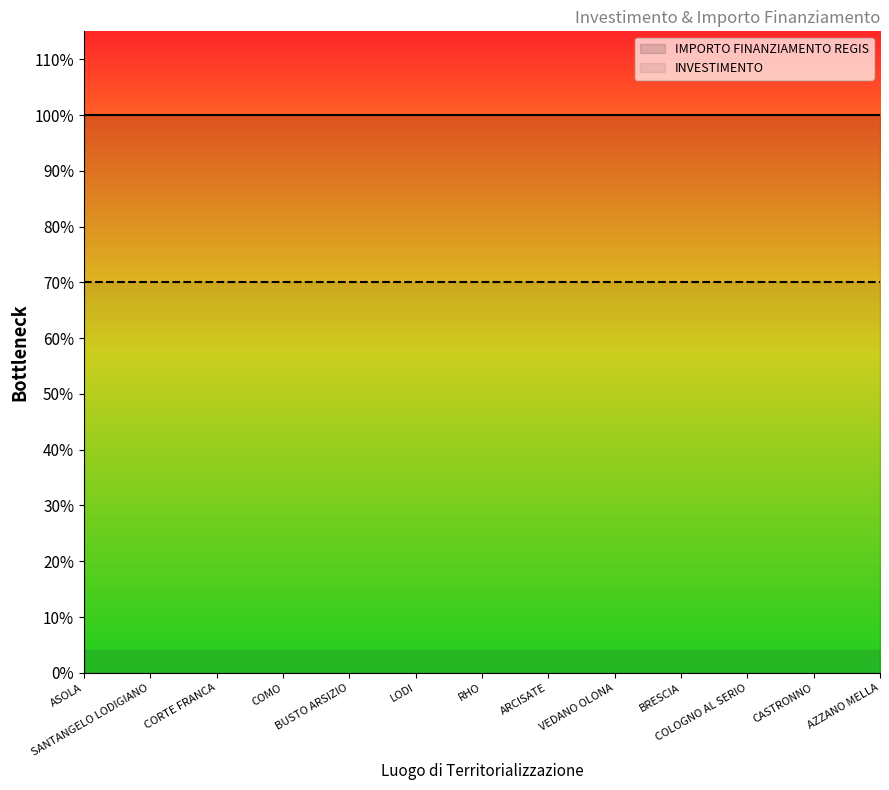

True or false: INVESTIMENTO and IMPORTO FINANZIAMENTO REGIS intersect in this chart.

False